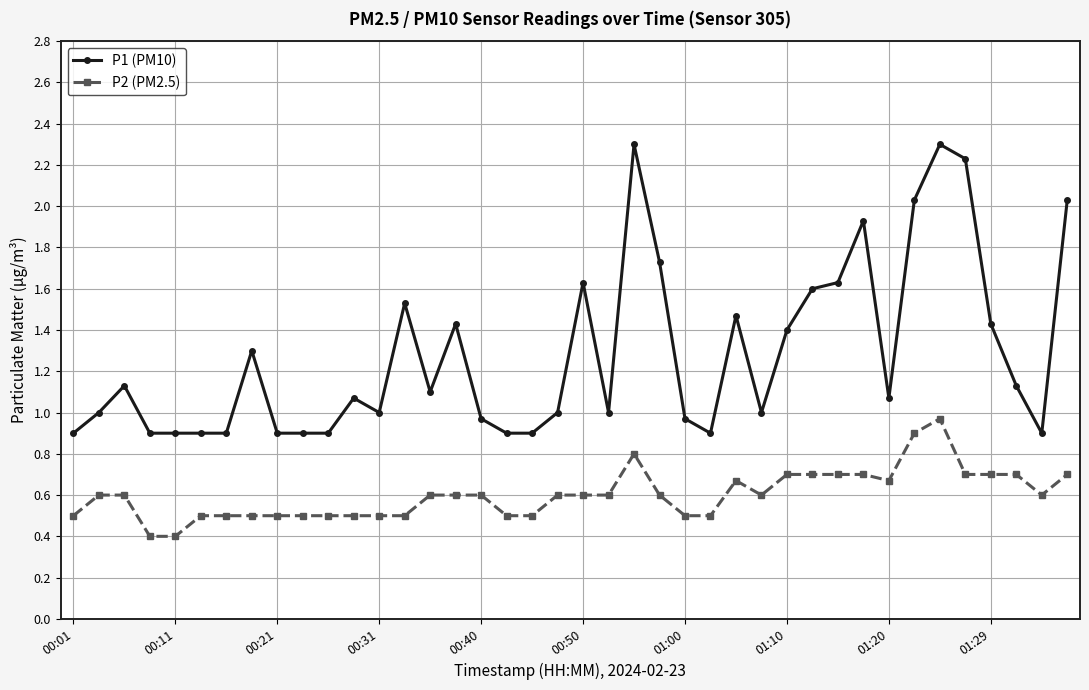

What is the average value of the P1 (PM10) series?

1.3